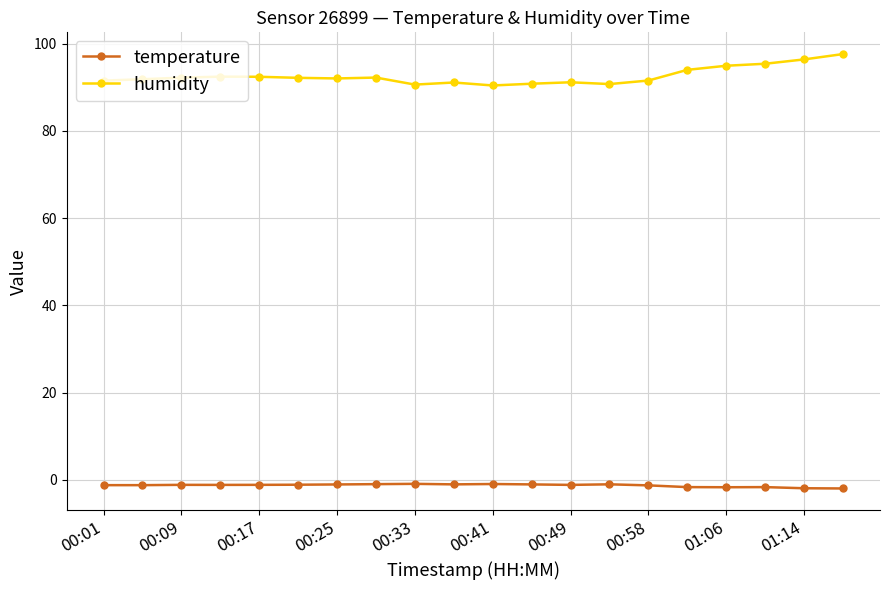

What is the lowest value of the humidity series?

90.4